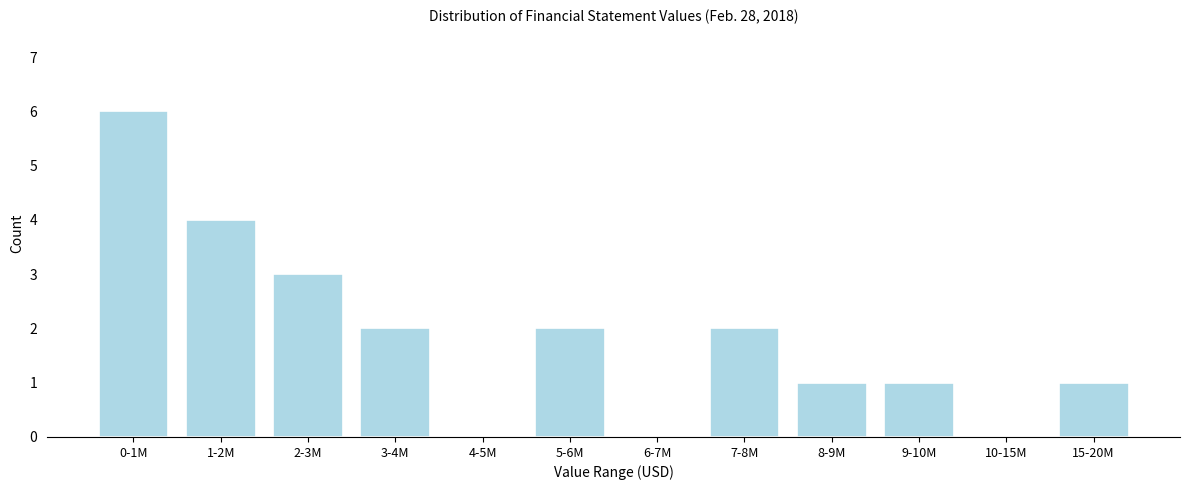

Reading right to left, transcribe all the data shown in this chart.

15-20M=1	10-15M=0	9-10M=1	8-9M=1	7-8M=2	6-7M=0	5-6M=2	4-5M=0	3-4M=2	2-3M=3	1-2M=4	0-1M=6